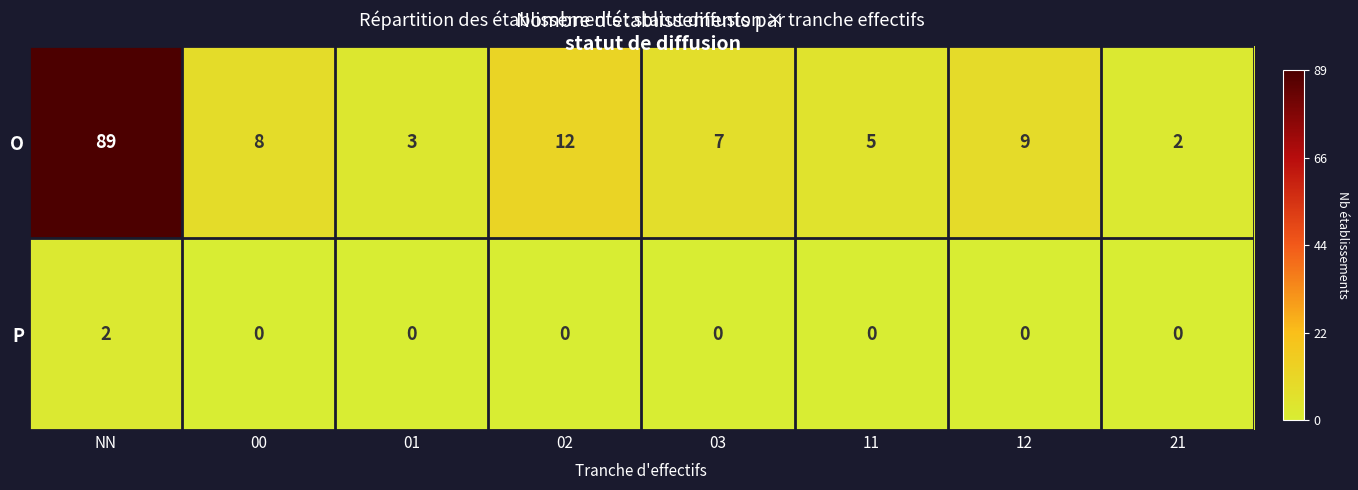

Which label corresponds to the largest value in the chart?

NN